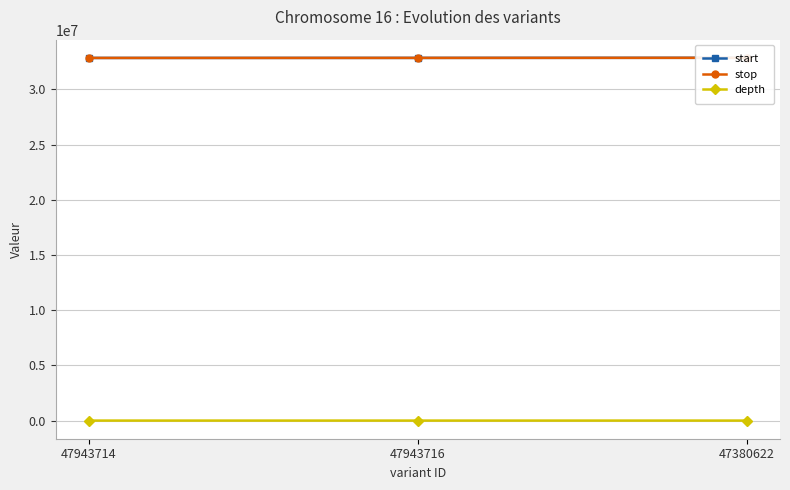

Is the value of start at 47380622 greater than the value of stop at 47380622?

No